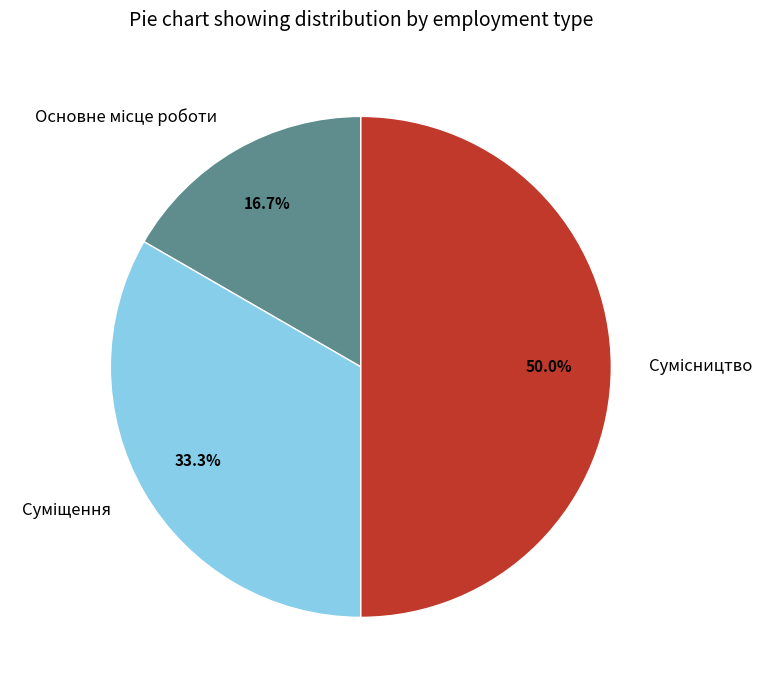

What percentage do Основне місце роботи and Сумісництво together represent?

66.7%